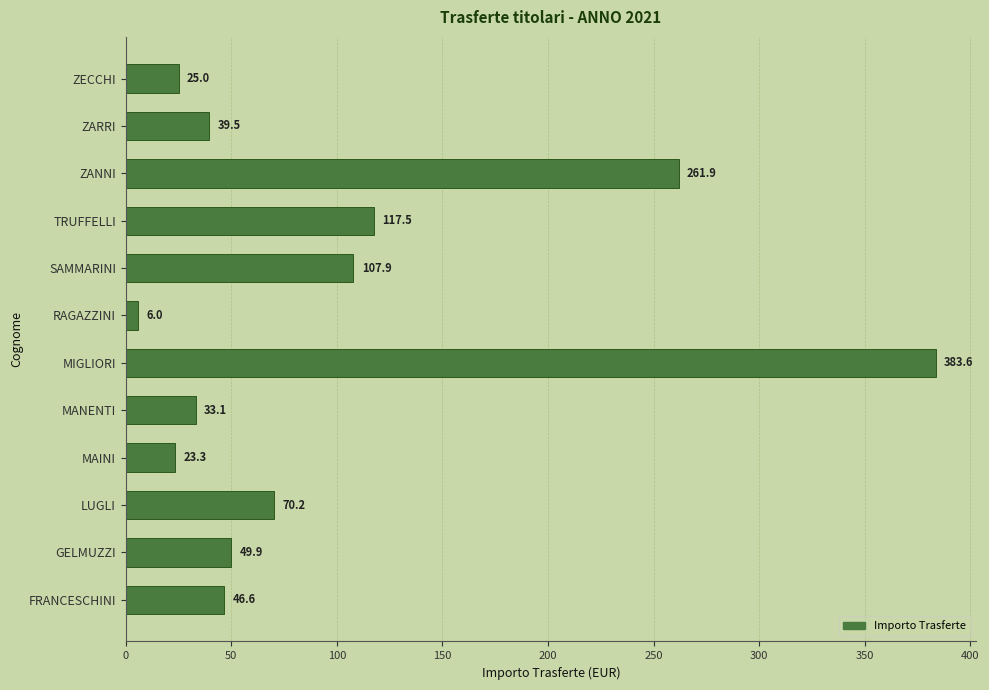

Approximately how many times larger is the value at MAINI compared to RAGAZZINI?

3.9